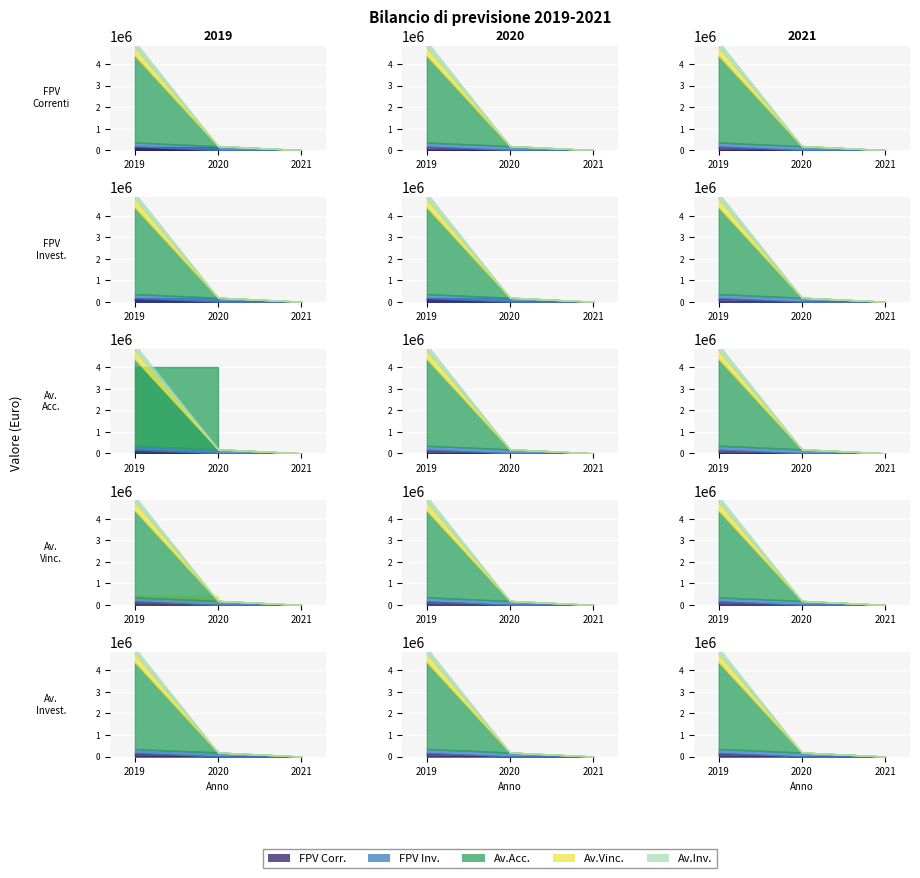

Which series has the largest total across all categories?

Utilizzo avanzo accantonato